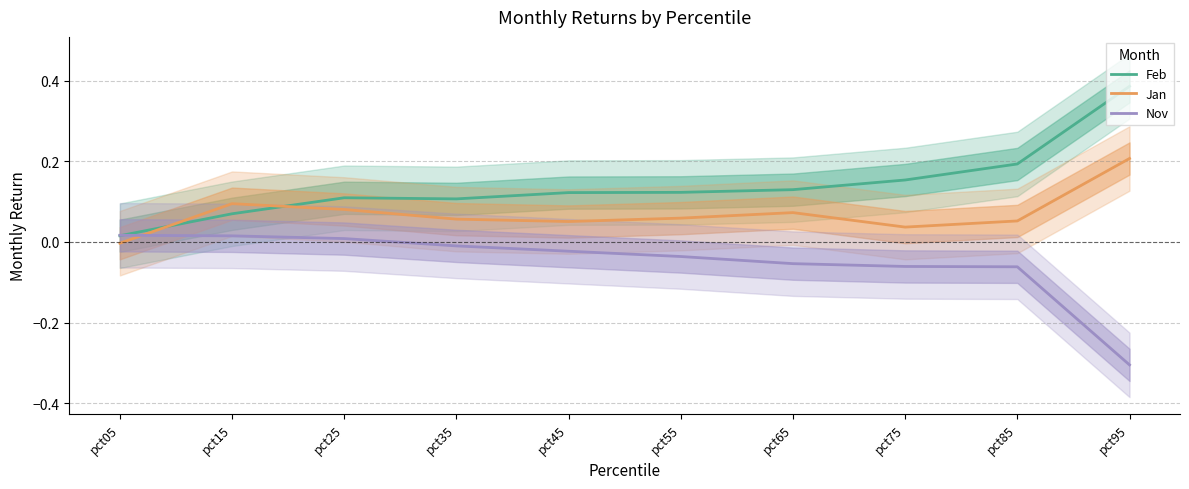

Is the value of Feb at pct45 greater than the value of Nov at pct15?

Yes